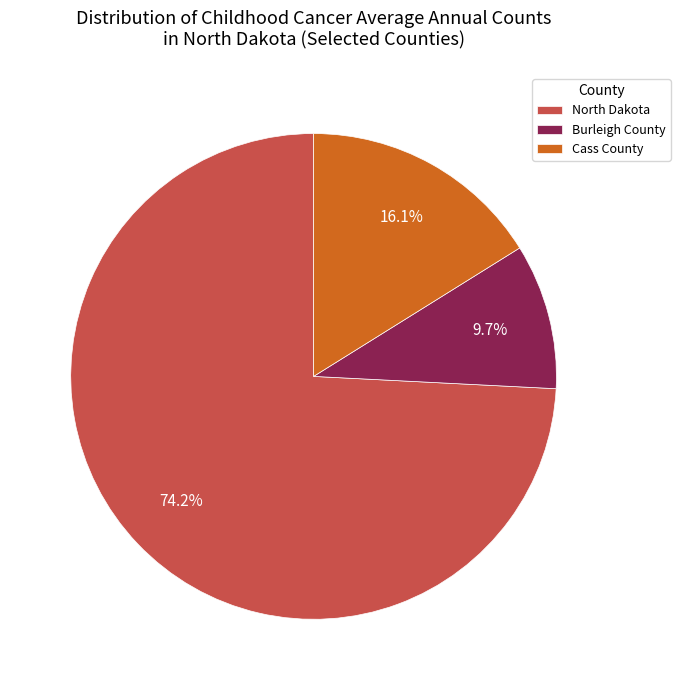

Is the sum of North Dakota and Burleigh County greater than half?

Yes